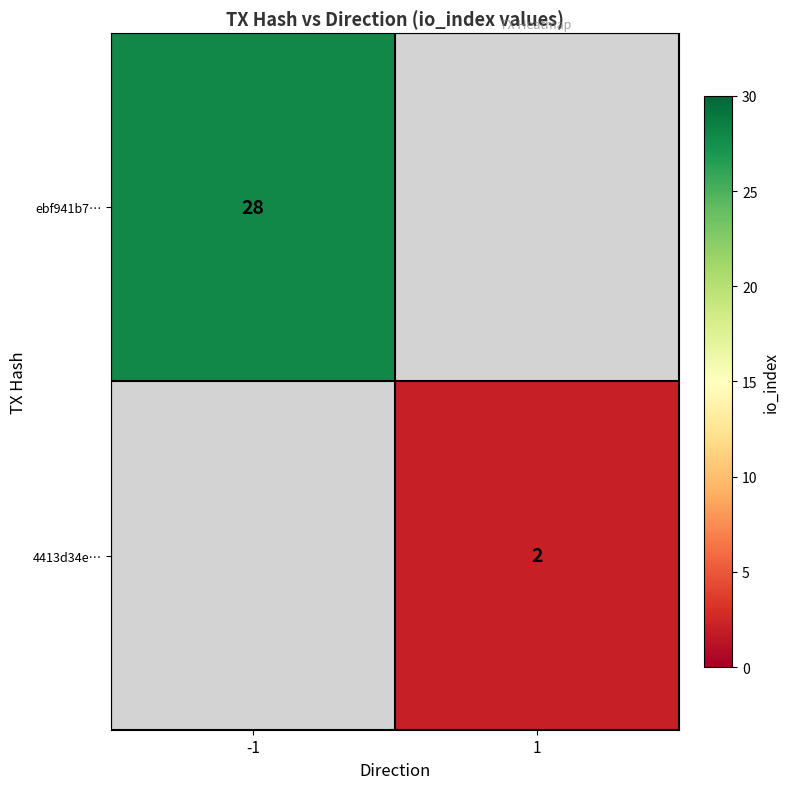

Is it true that ebf941b7… equals 50 at -1?

False